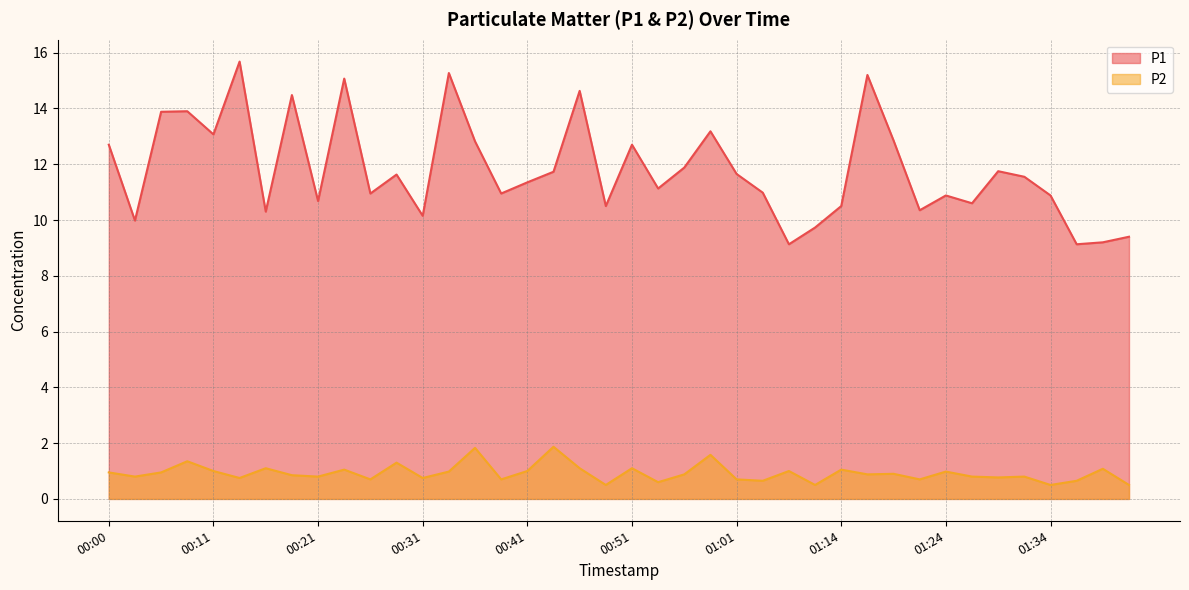

At 01:27, list the series in order from smallest to largest.

P2, P1